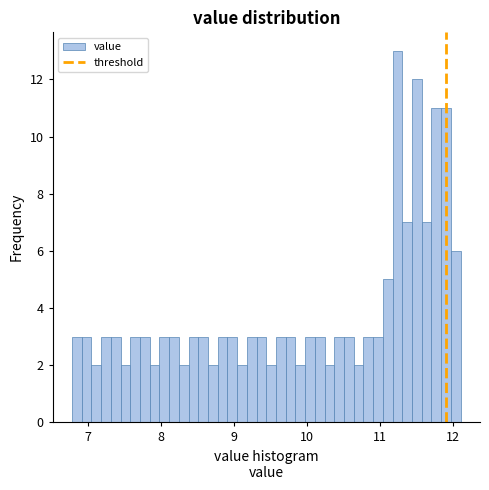

Around what value on the x-axis is the tallest bar? Give the approximate position of its centre, as read against the axis.

11.2